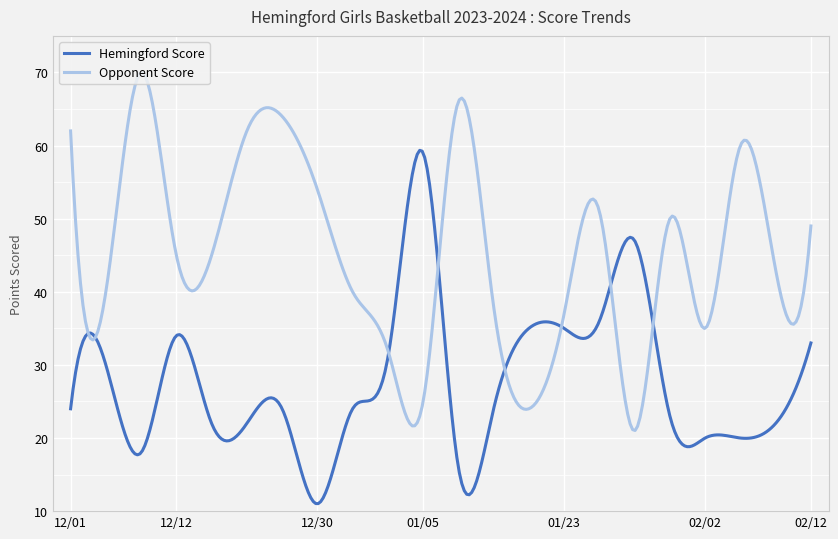

What is the minimum value for Opponent Score?

21.0